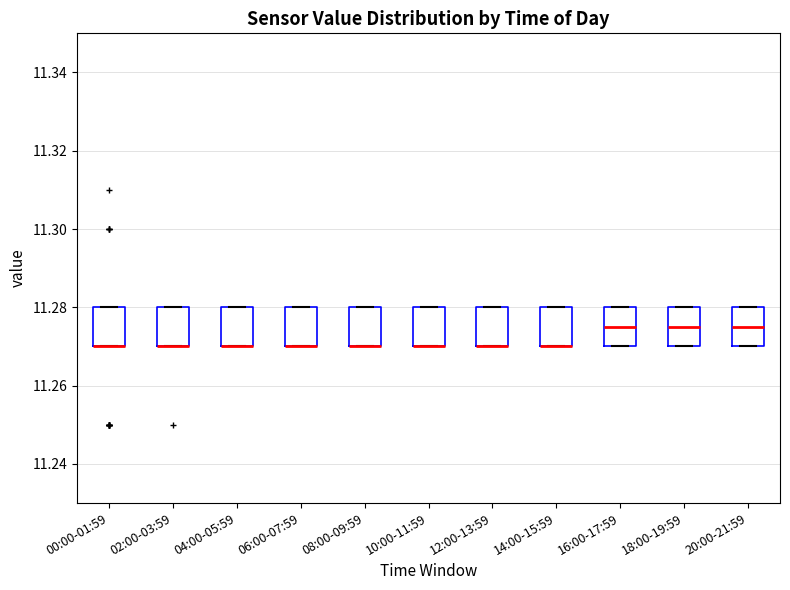

Reading left to right, transcribe this box plot: for each box, give where its median line is, the range the box spans, and where its two whiskers end, as read against the y-axis. The values are not printed on the chart, so give them approximately, as read against the axis.

00:00-01:59: median 11.270 (drawn on the box's lower edge), box 11.270 to 11.280, whiskers 11.270 to 11.280
02:00-03:59: median 11.270 (drawn on the box's lower edge), box 11.270 to 11.280, whiskers 11.270 to 11.280
04:00-05:59: median 11.270 (drawn on the box's lower edge), box 11.270 to 11.280, whiskers 11.270 to 11.280
06:00-07:59: median 11.270 (drawn on the box's lower edge), box 11.270 to 11.280, whiskers 11.270 to 11.280
08:00-09:59: median 11.270 (drawn on the box's lower edge), box 11.270 to 11.280, whiskers 11.270 to 11.280
10:00-11:59: median 11.270 (drawn on the box's lower edge), box 11.270 to 11.280, whiskers 11.270 to 11.280
12:00-13:59: median 11.270 (drawn on the box's lower edge), box 11.270 to 11.280, whiskers 11.270 to 11.280
14:00-15:59: median 11.270 (drawn on the box's lower edge), box 11.270 to 11.280, whiskers 11.270 to 11.280
16:00-17:59: median 11.276, box 11.270 to 11.280, whiskers 11.270 to 11.280
18:00-19:59: median 11.276, box 11.270 to 11.280, whiskers 11.270 to 11.280
20:00-21:59: median 11.276, box 11.270 to 11.280, whiskers 11.270 to 11.280